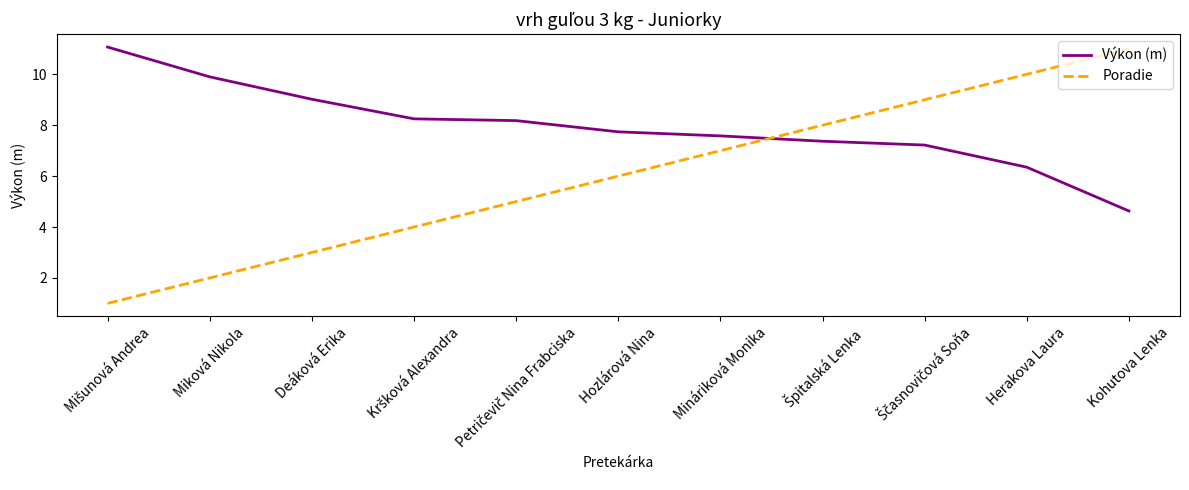

True or false: Poradie has more than 2 interior local peaks.

False